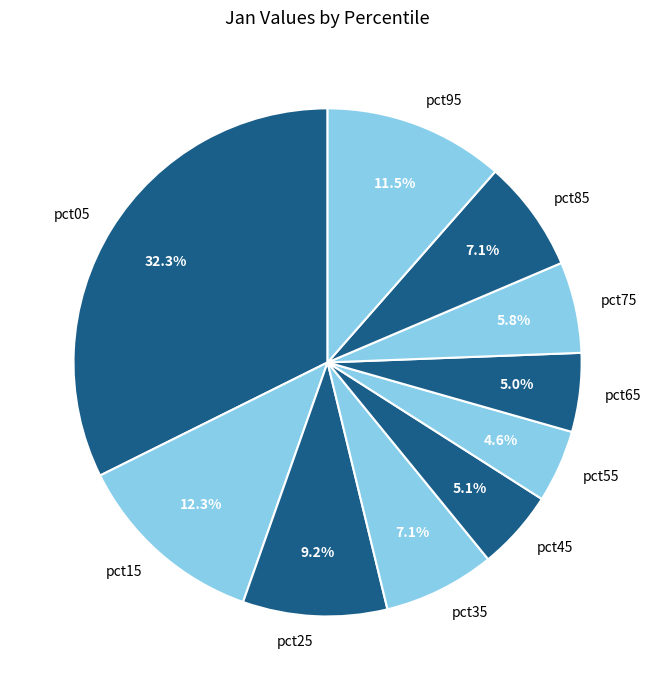

To the nearest percent, what is the average slice percentage?

10%